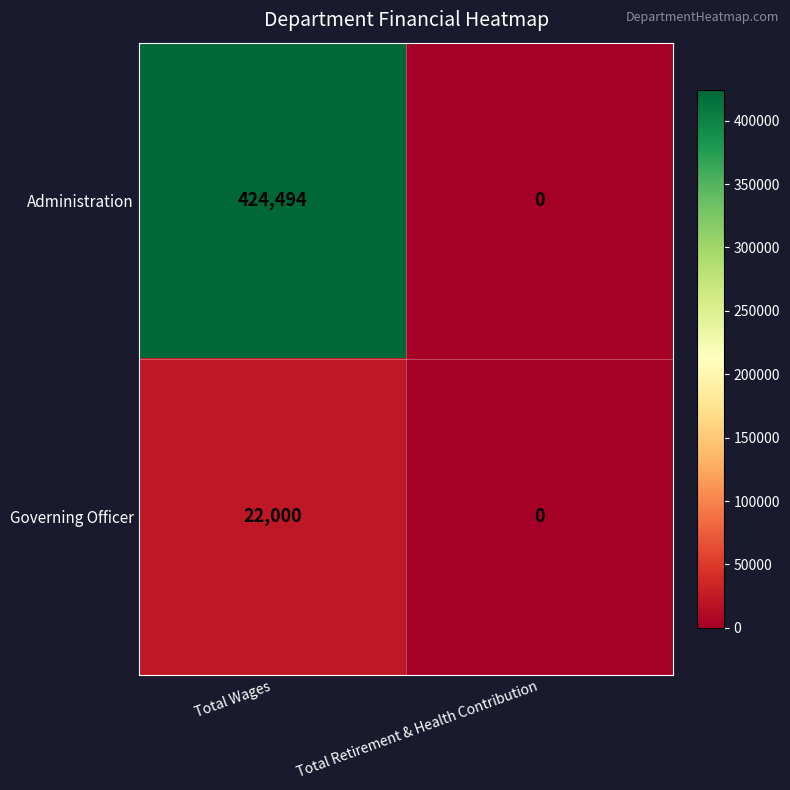

List the series in order of their peak value, lowest first.

Governing Officer, Administration